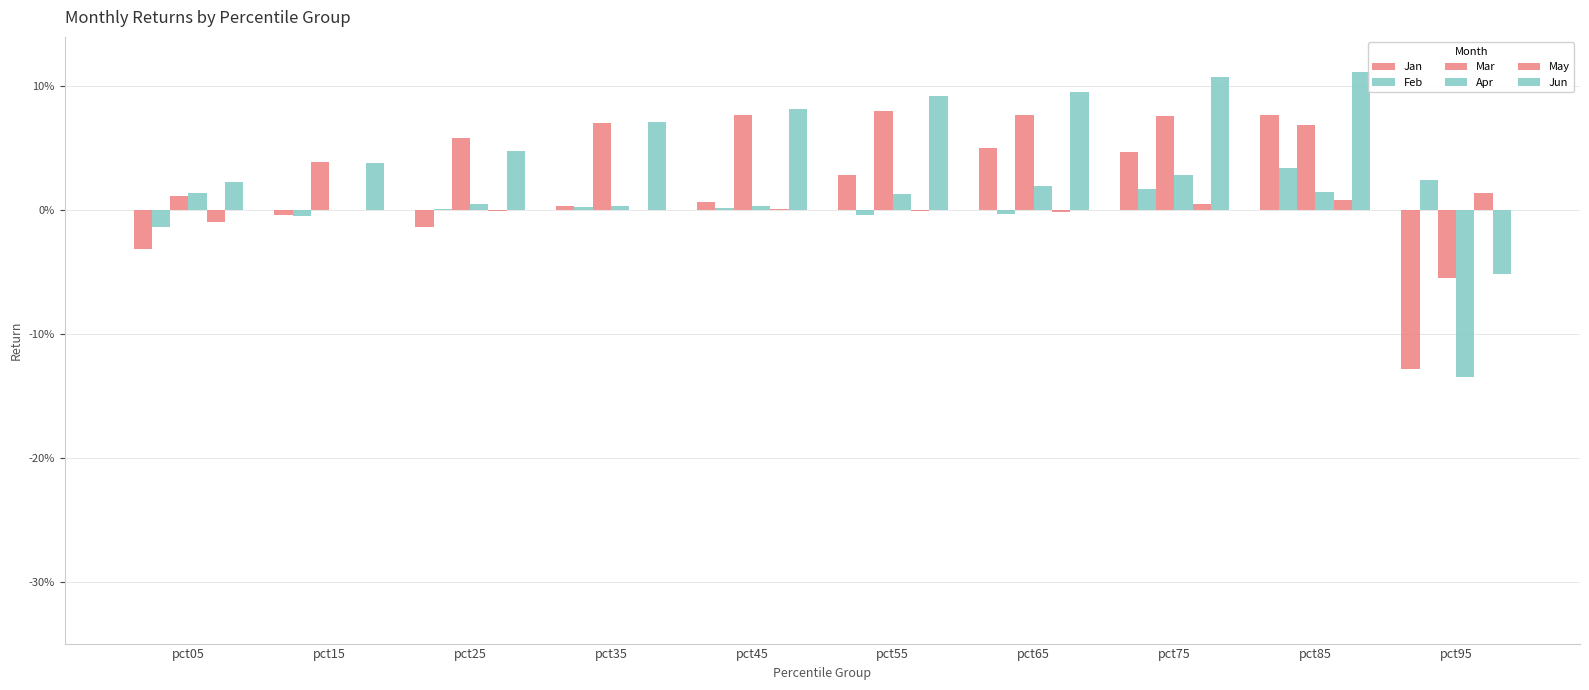

Does the chart contain stacked bars?

No